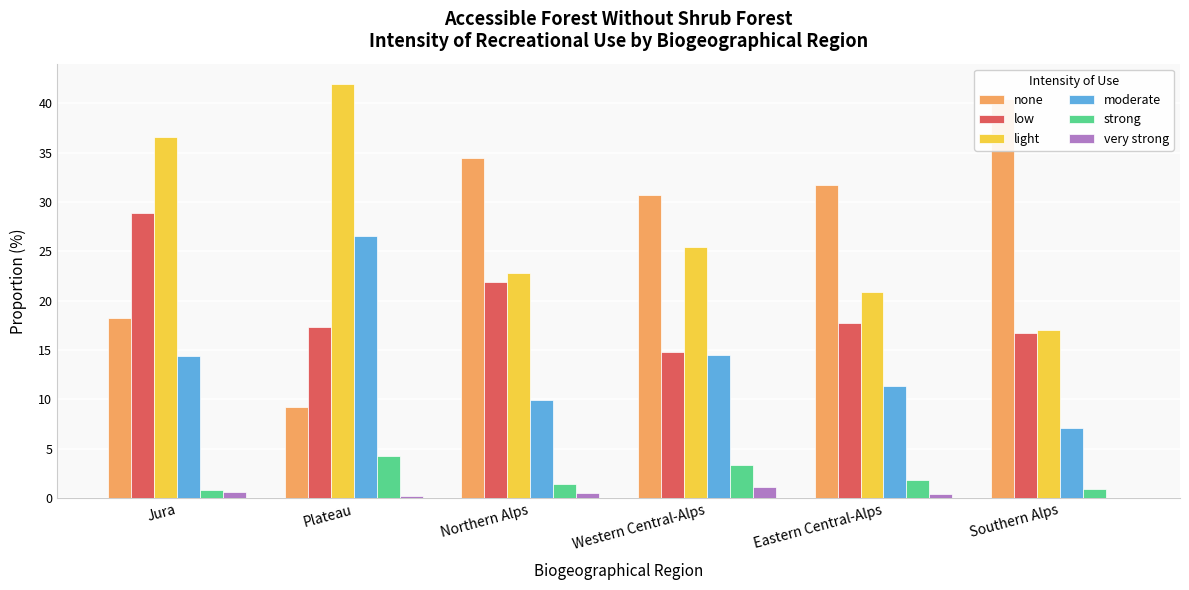

What is the difference between the highest and lowest values at Jura?

36.0